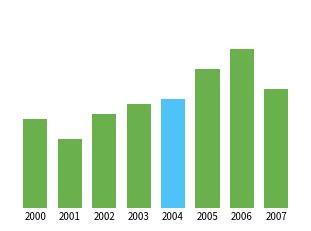

Which category has the lowest value across all series?

2001